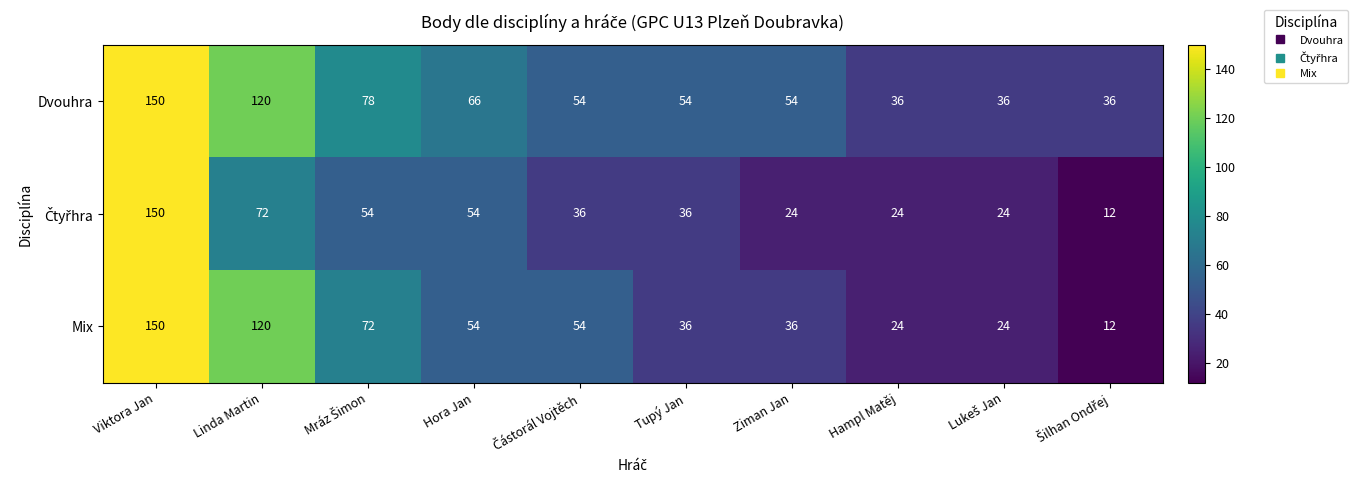

True or false: Dvouhra has a value of 54 at Tupý Jan.

True